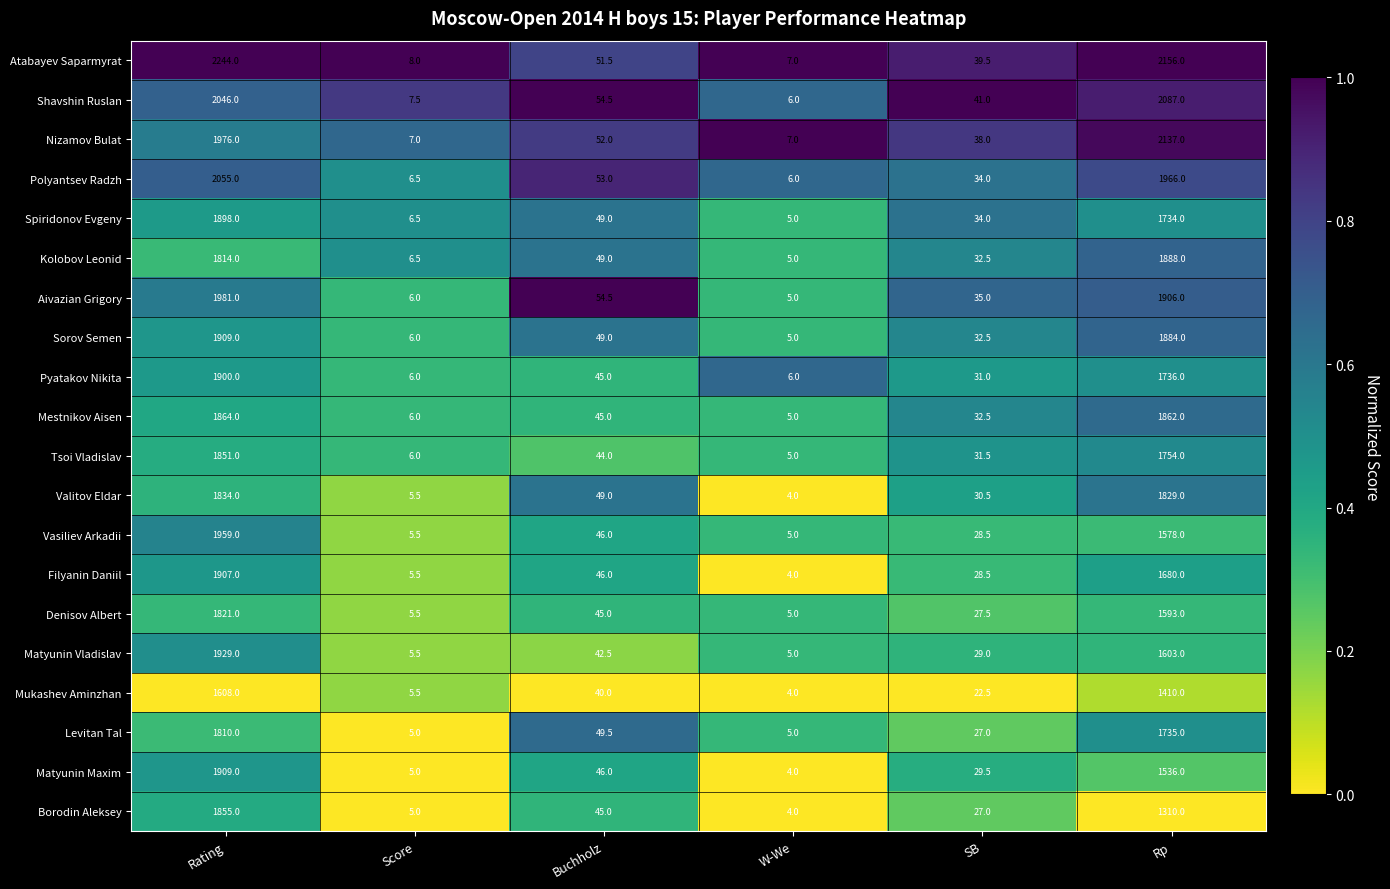

Which series has the largest range (max minus min)?

Atabayev Saparmyrat